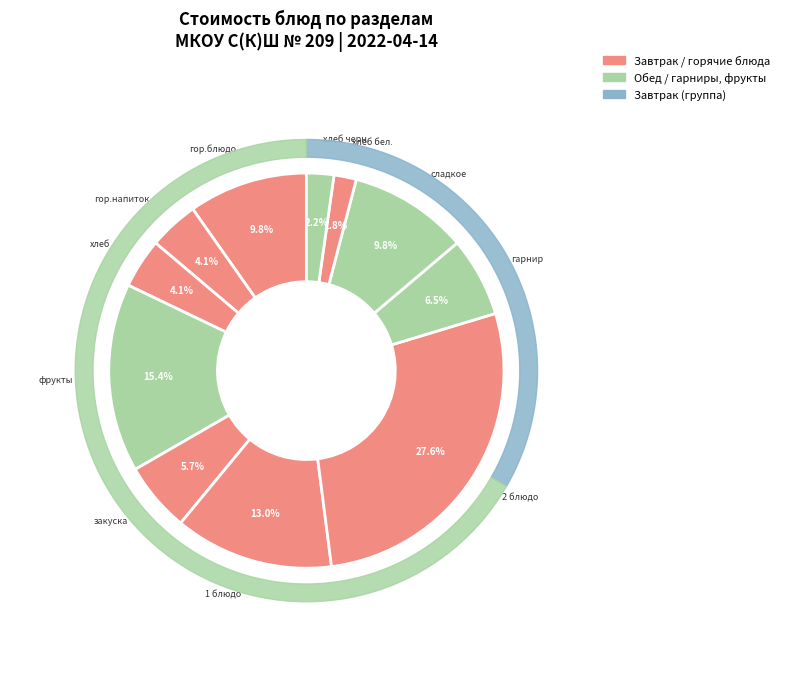

True or false: хлеб accounts for 1% of the total.

False